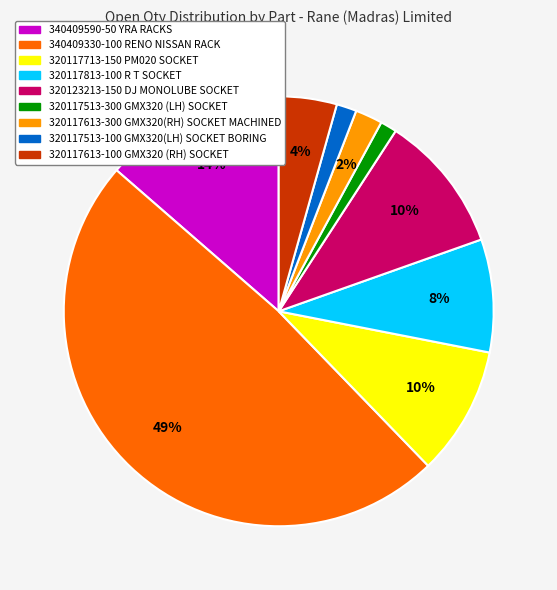

Which has a higher value, 340409330-100 RENO NISSAN RACK or 320117613-300 GMX320(RH) SOCKET MACHINED?

340409330-100 RENO NISSAN RACK